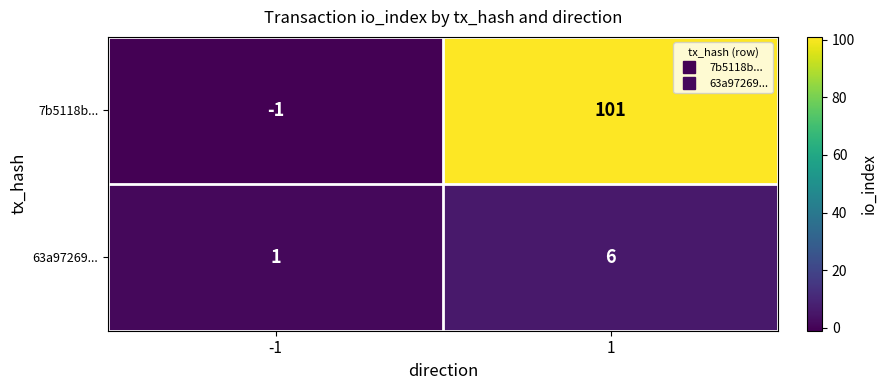

How many distinct data groups are displayed?

2